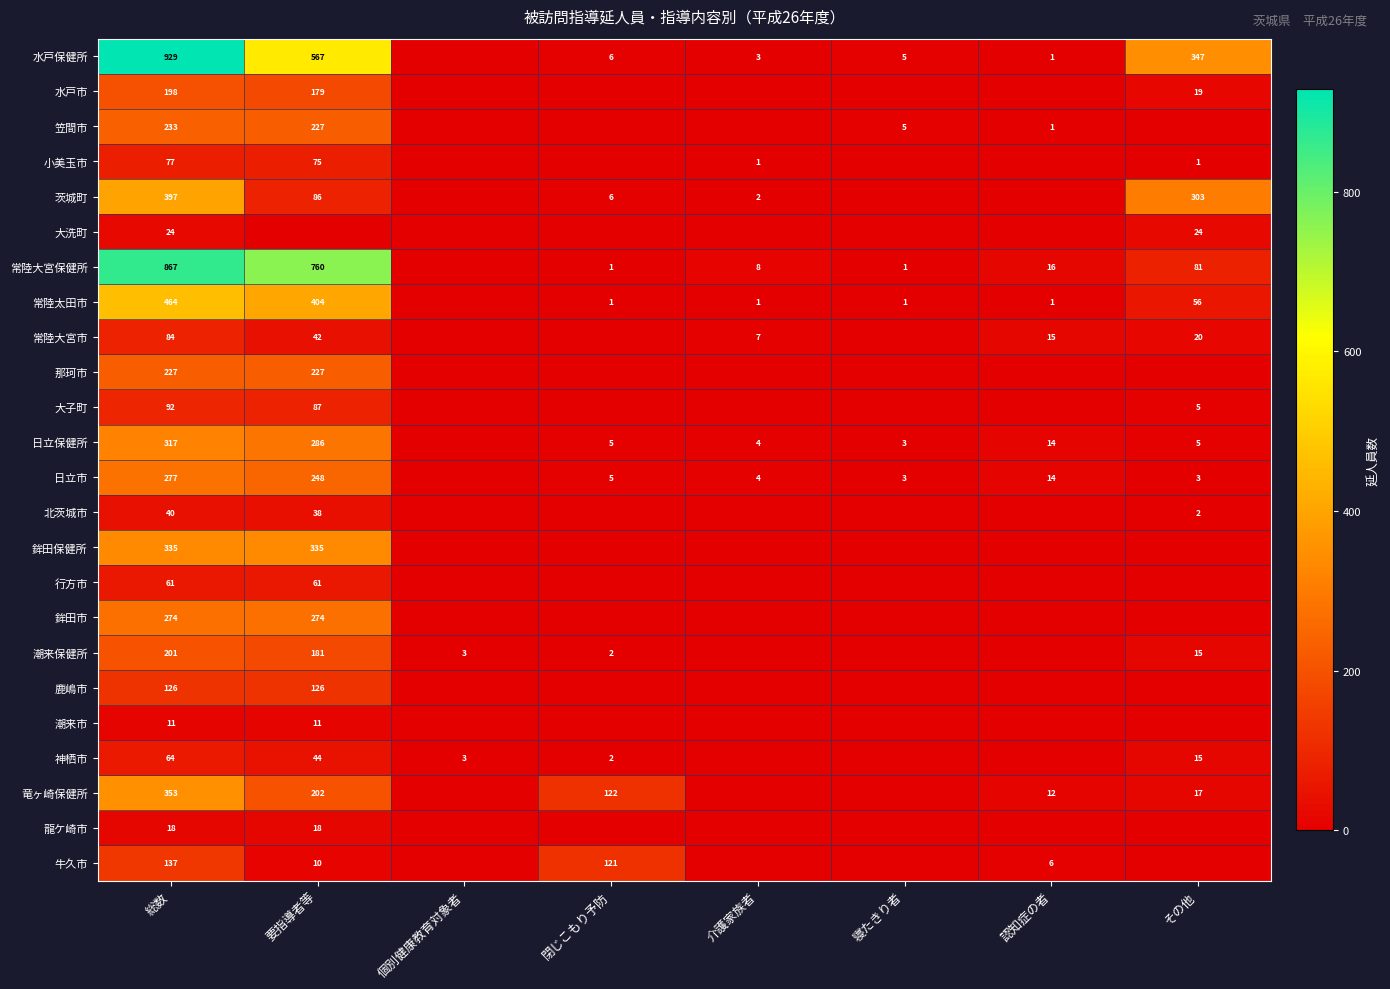

At 総数, list the series in order from largest to smallest.

水戸保健所, 常陸大宮保健所, 常陸太田市, 茨城町, 竜ヶ崎保健所, 鉾田保健所, 日立保健所, 日立市, 鉾田市, 笠間市, 那珂市, 潮来保健所, 水戸市, 牛久市, 鹿嶋市, 大子町, 常陸大宮市, 小美玉市, 神栖市, 行方市, 北茨城市, 大洗町, 龍ケ崎市, 潮来市